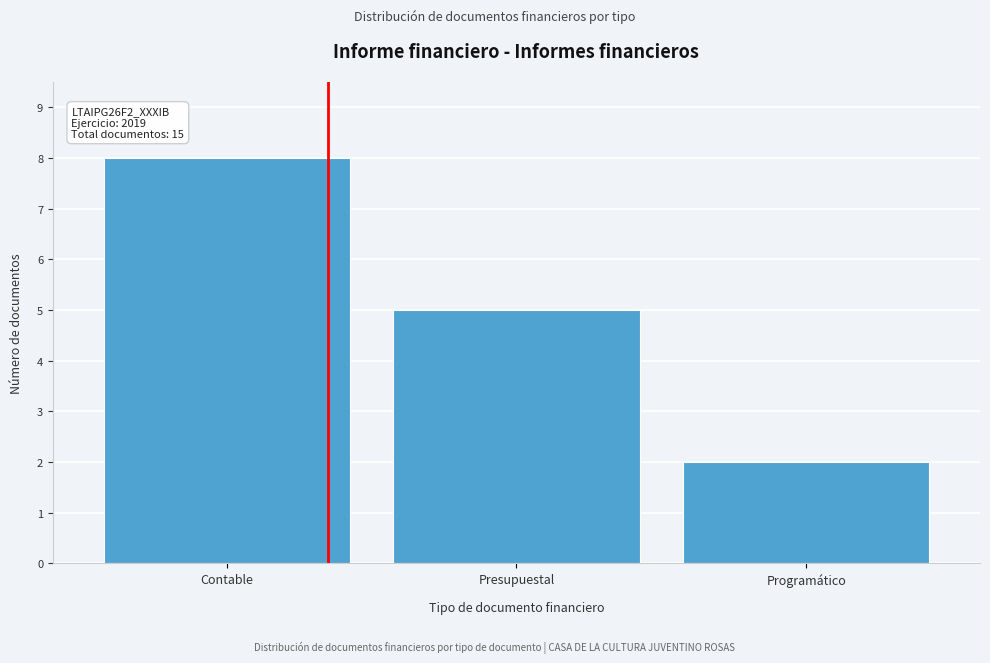

Reading right to left, list all the values displayed in this chart.

Programático=2	Presupuestal=5	Contable=8